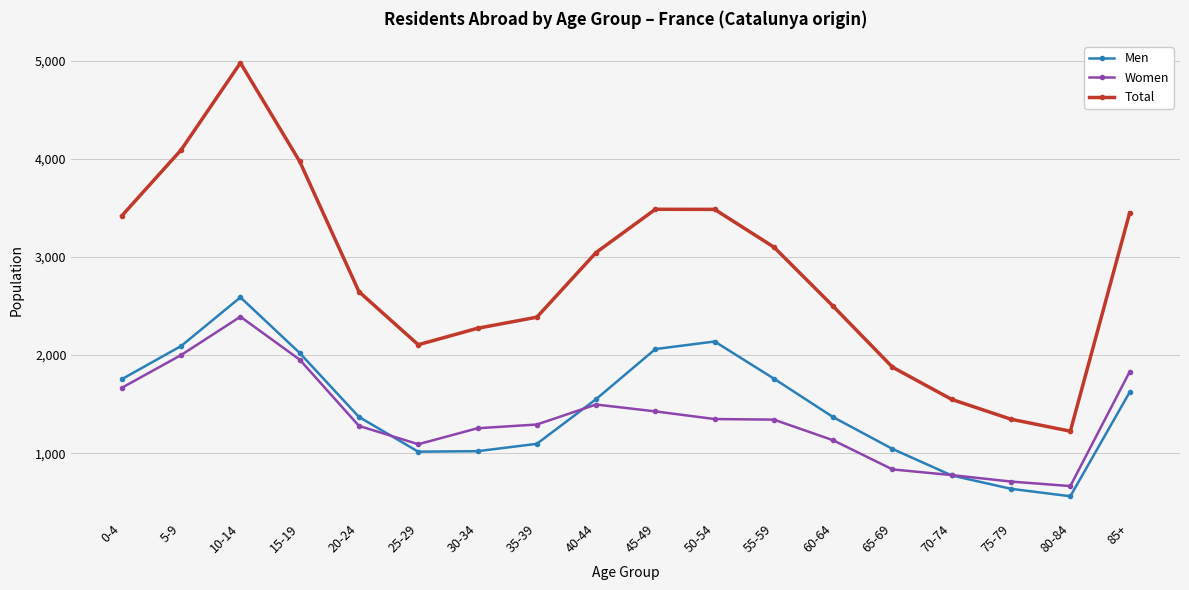

What is the spread (max minus min) of values at 15-19?

2022